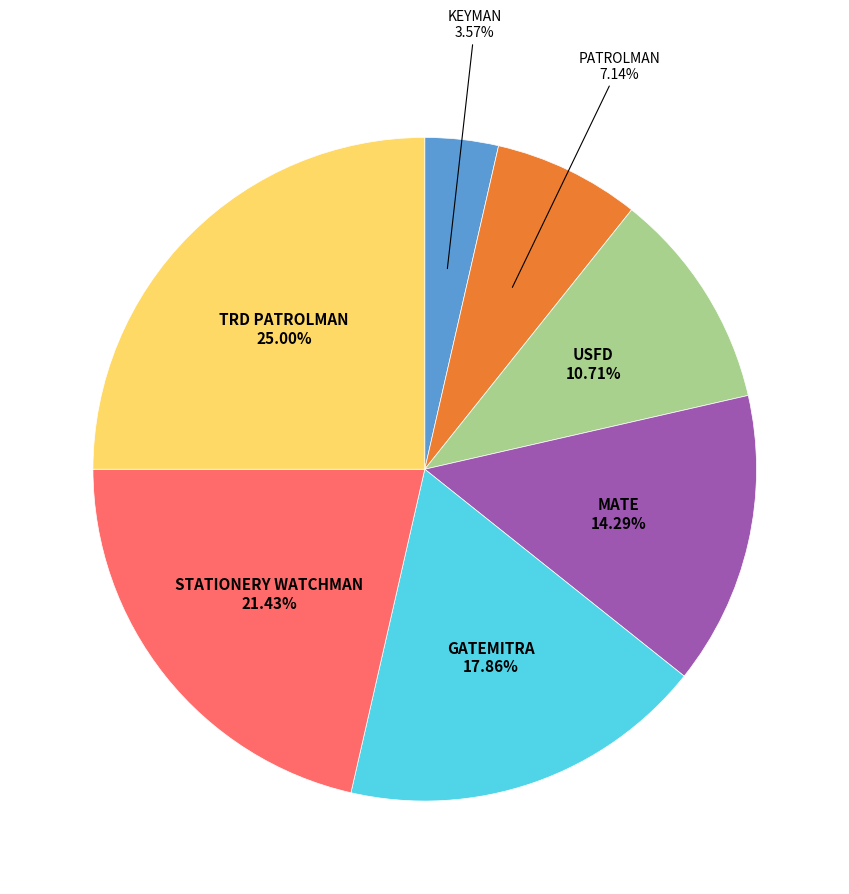

Is there any slice that represents more than half of the pie?

No